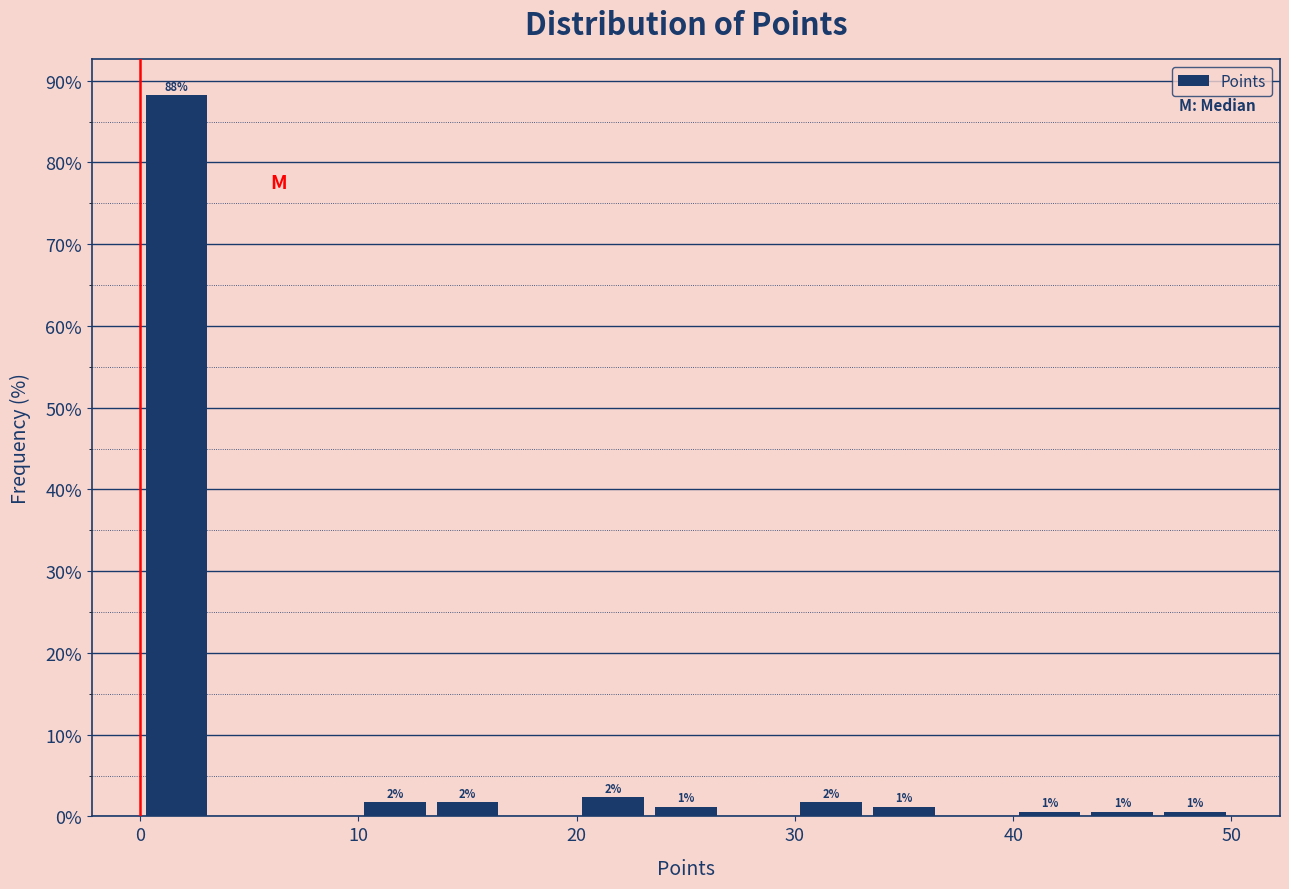

Around what value on the x-axis is the tallest bar? Give the approximate position of its centre, as read against the axis.

2